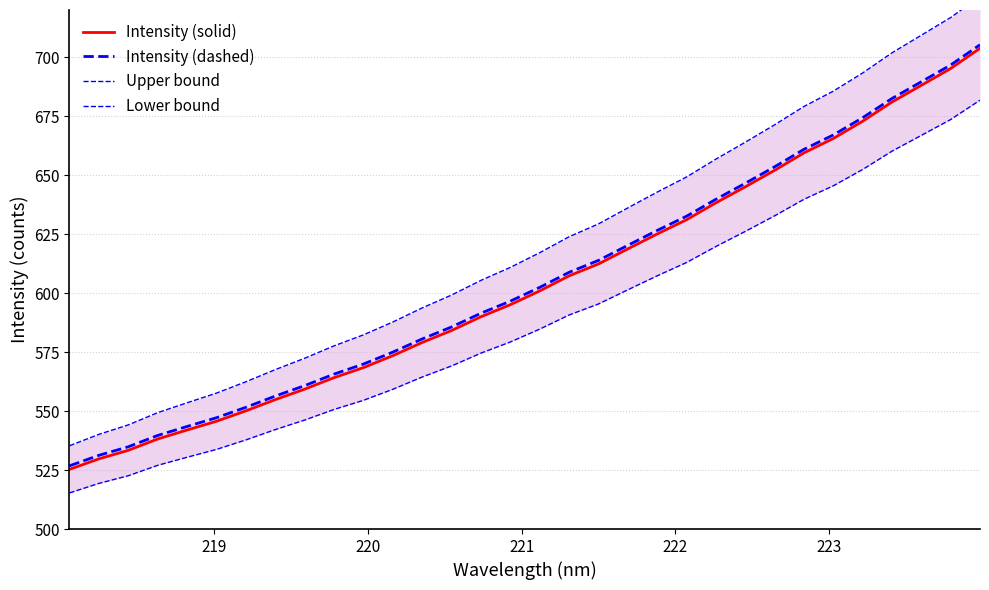

What is the sum of all Lower bound values?

18817.6